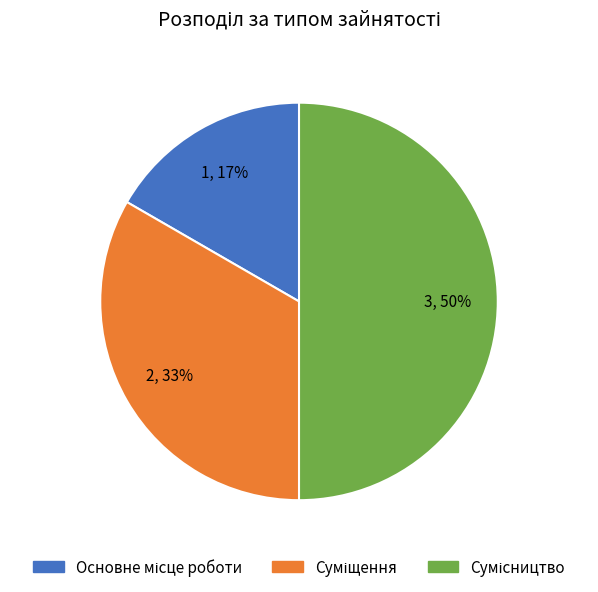

To the nearest percent, what is the difference between the largest and smallest slice percentages?

33%